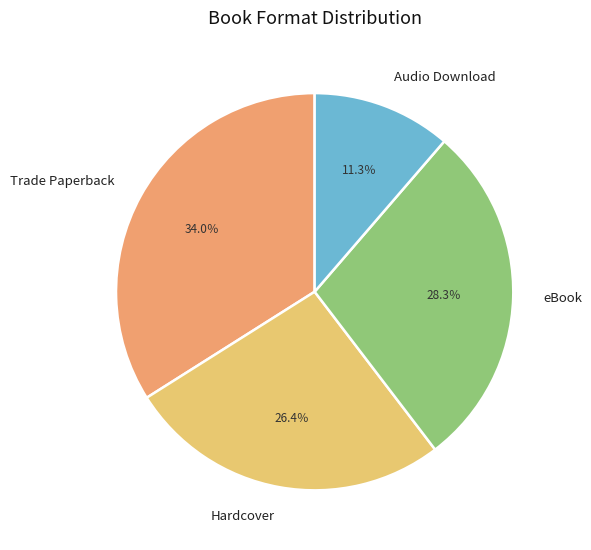

Approximately how many times larger is the value at Audio Download compared to Trade Paperback?

0.3